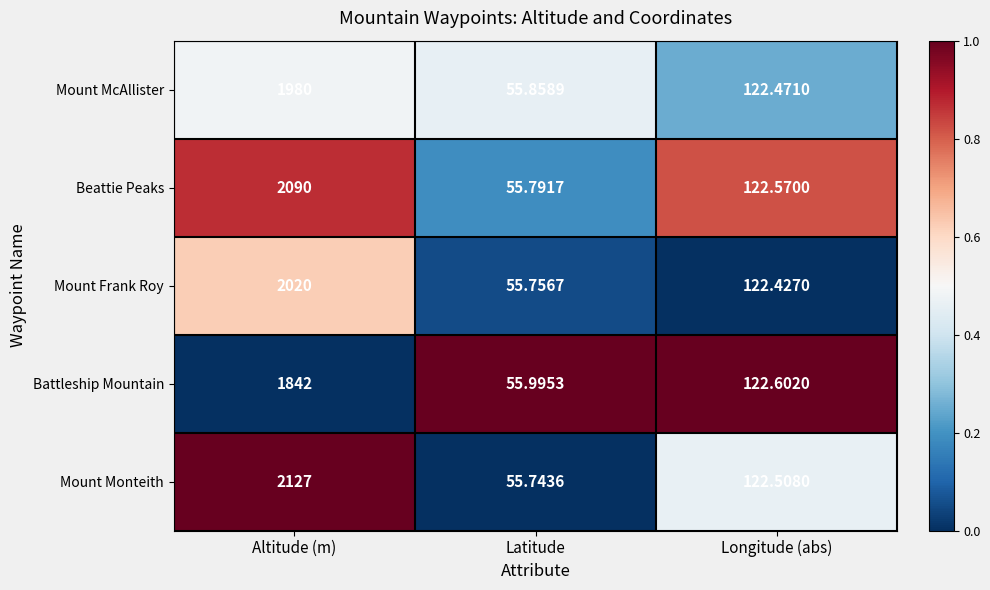

What is the maximum value shown in the chart?

2127.0